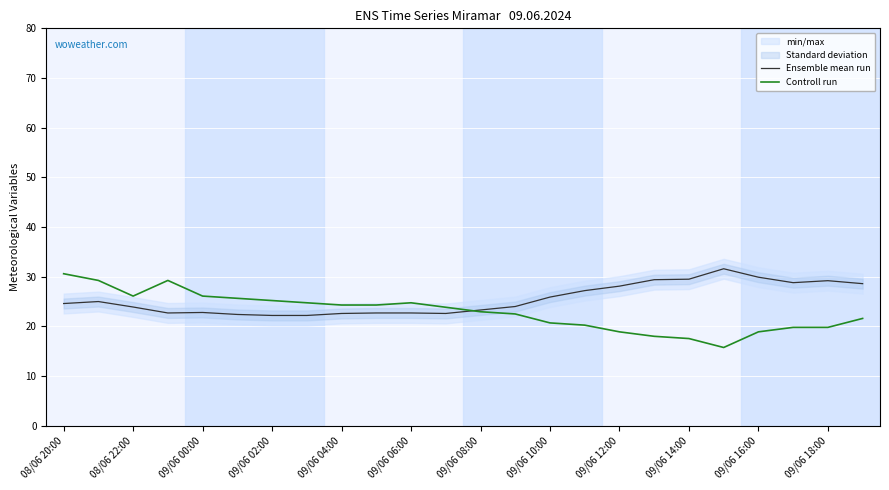

What is the approximate value of Ensemble mean run at 09/06 04:00?

22.6